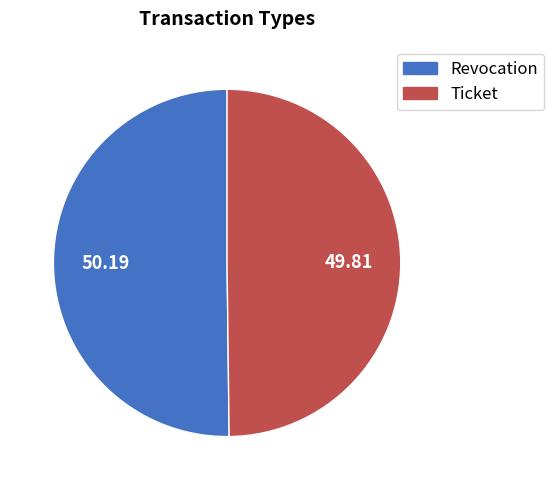

Is the sum of Ticket and Revocation greater than half?

Yes